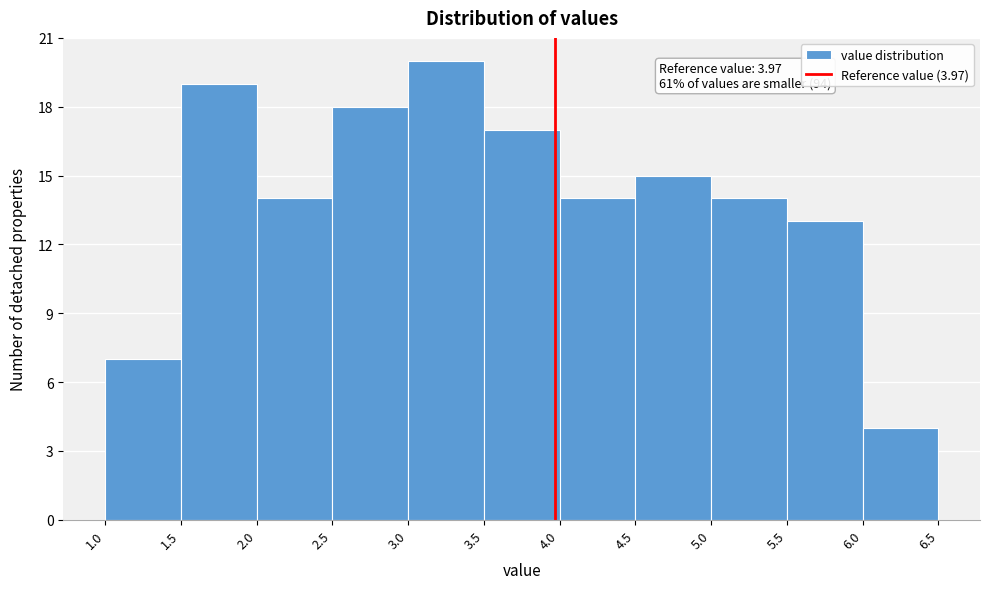

Which range on the x-axis has the tallest bar?

3.0 to 3.5